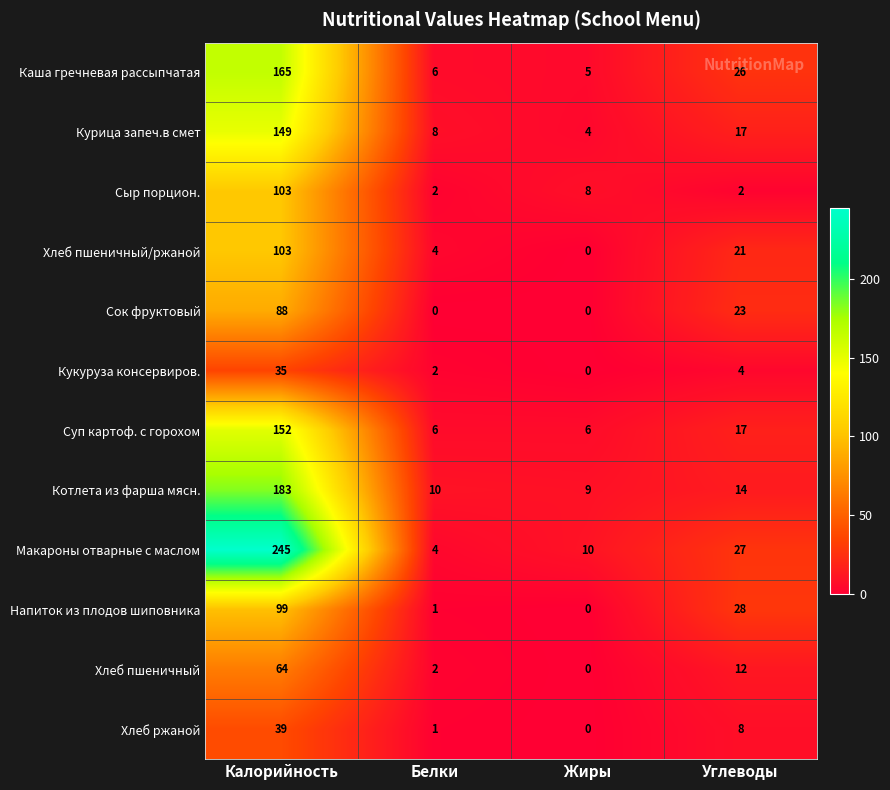

True or false: Суп картоф. с горохом has a value of 17 at Углеводы.

True